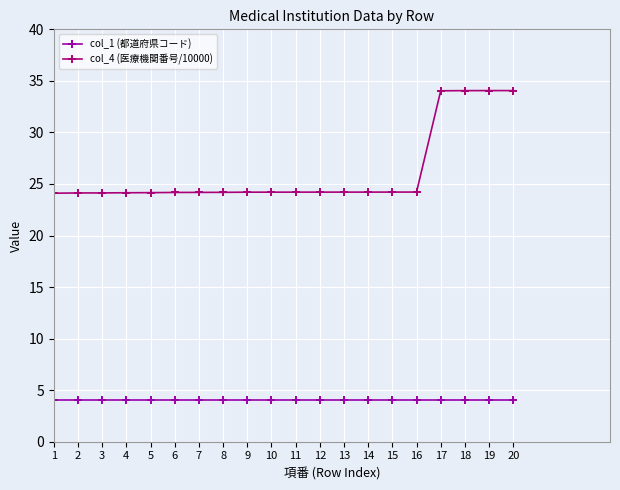

What are all the series names shown in the legend?

col_1 (都道府県コード), col_4 (医療機関番号/10000)